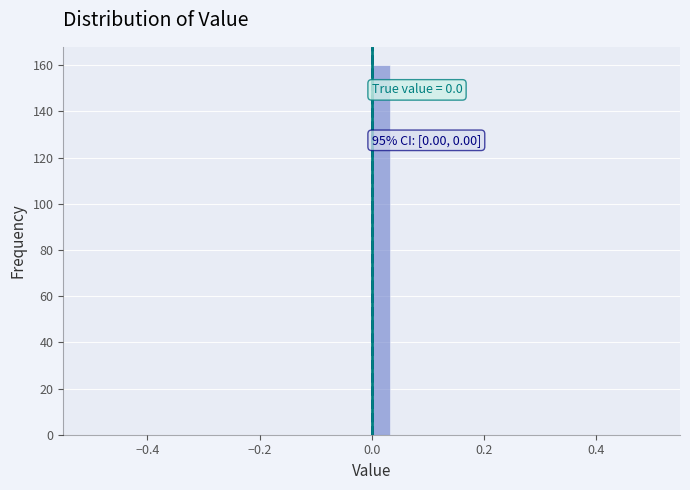

Read against the x-axis, roughly where is the centre of the tallest bar?

0.02